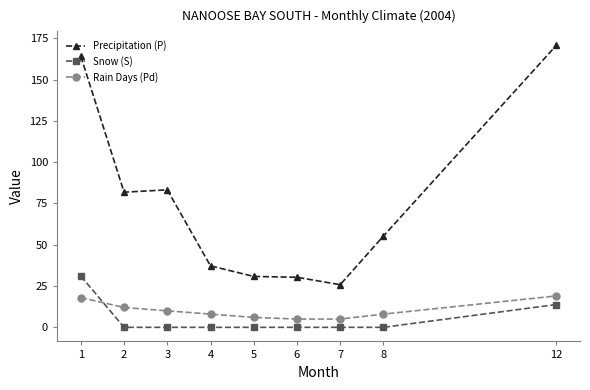

List the series in order of their peak value, highest first.

Precipitation (P), Snow (S), Rain Days (Pd)